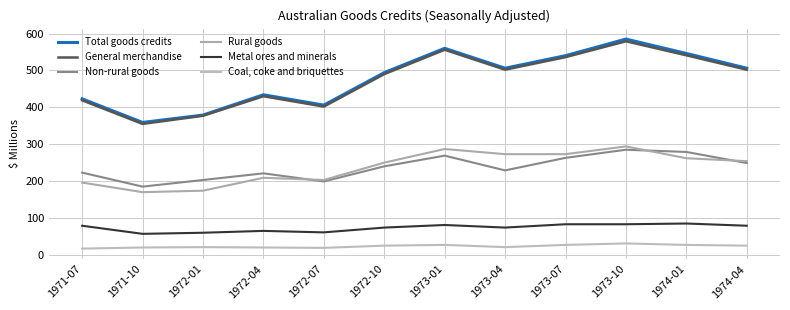

At which category does Rural goods reach its first local peak?

1972-04